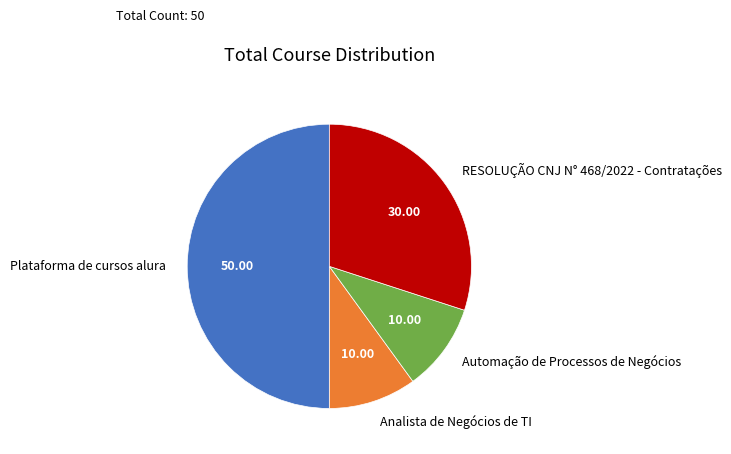

Does RESOLUÇÃO CNJ N° 468/2022 - Contratações account for over 50% of the chart?

No